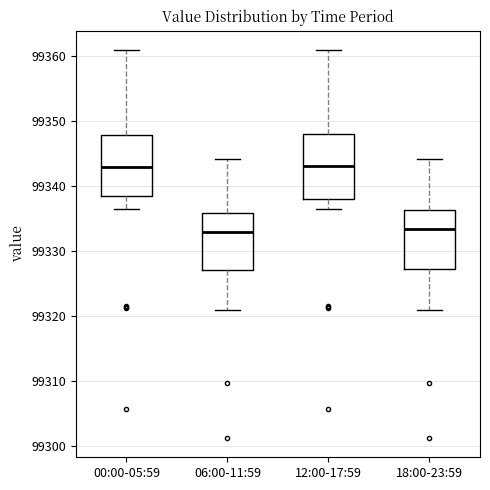

Reading left to right, transcribe this box plot: for each box, give where its median line is, the range the box spans, and where its two whiskers end, as read against the y-axis. The values are not printed on the chart, so give them approximately, as read against the axis.

00:00-05:59: median 99343, box 99338 to 99348, whiskers 99337 to 99361
06:00-11:59: median 99333, box 99327 to 99336, whiskers 99321 to 99344
12:00-17:59: median 99343, box 99338 to 99348, whiskers 99337 to 99361
18:00-23:59: median 99333, box 99327 to 99336, whiskers 99321 to 99344